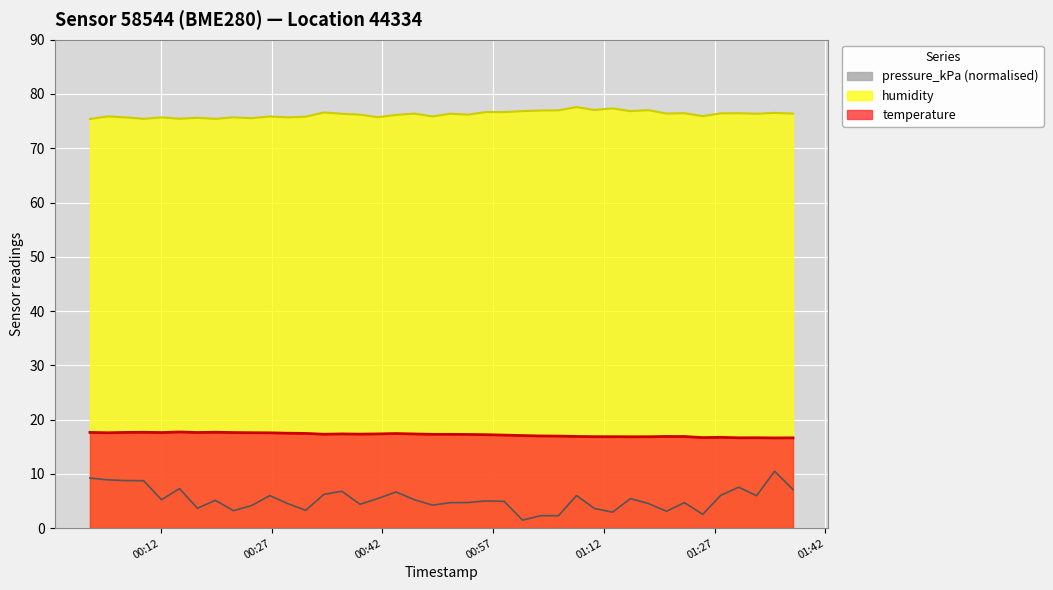

What is the average value of the temperature series?

17.2